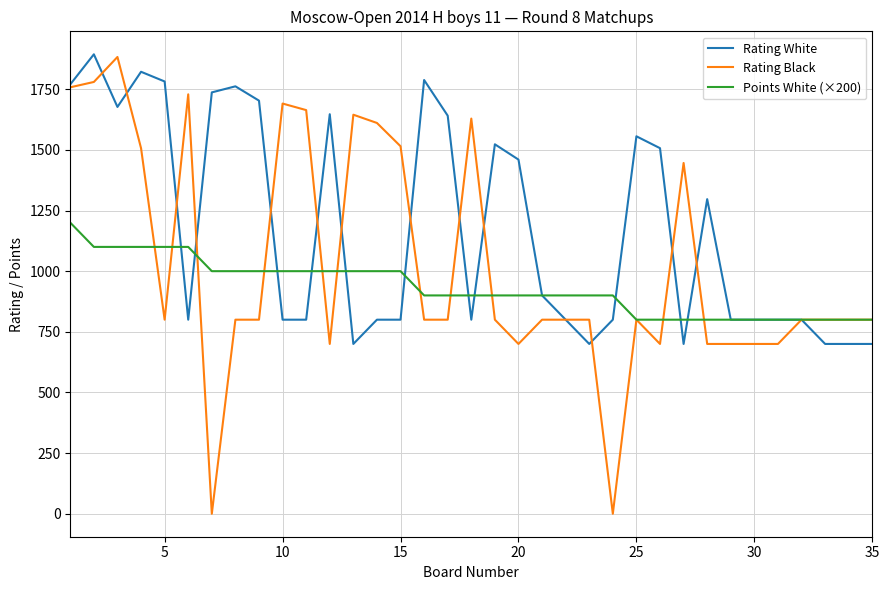

Which series has the widest spread of values?

Rating Black